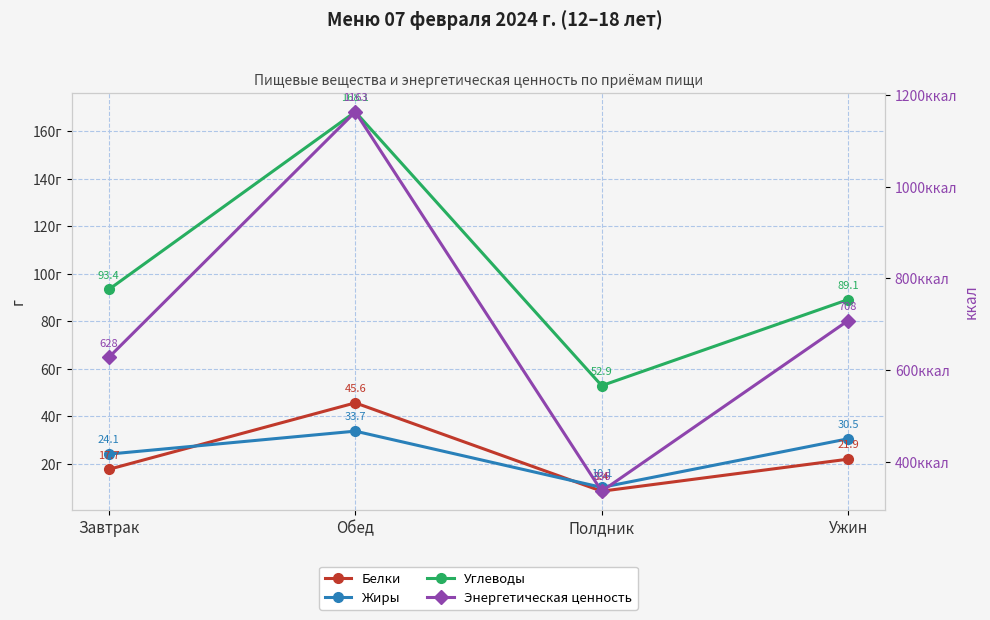

How many intersections are there between Жиры and Белки?

2